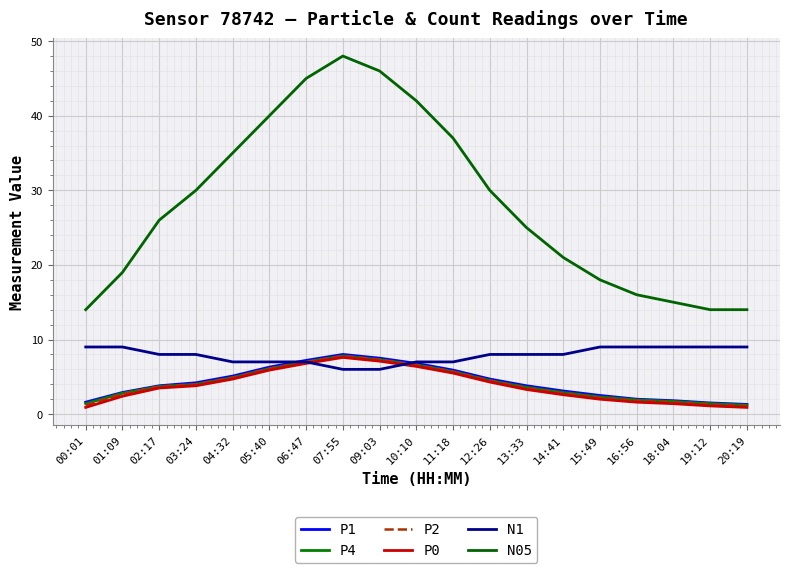

What is the label of the 1st point from the left?

00:01